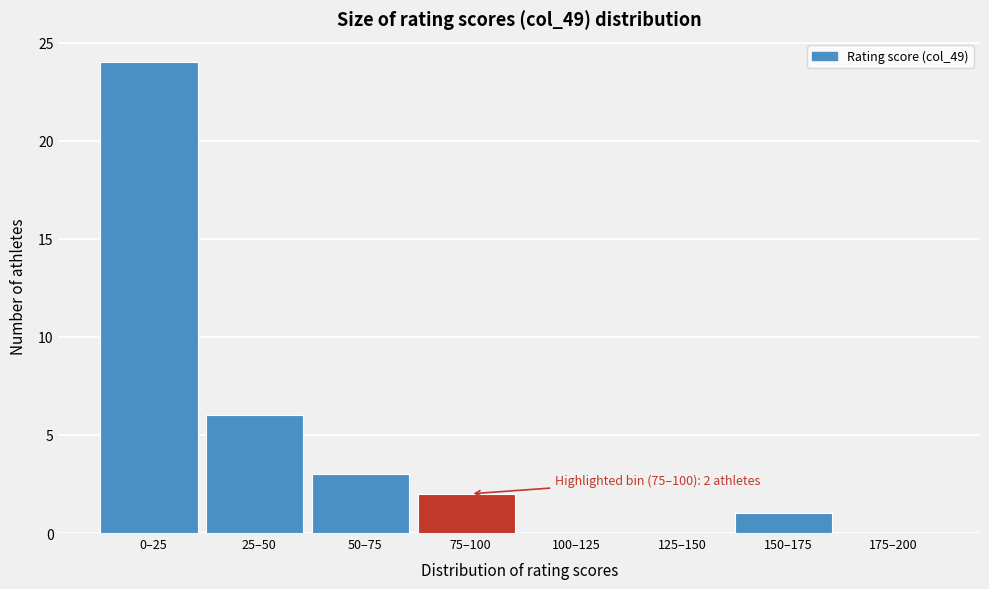

Reading left to right, extract all data points from this chart.

0–25=24	25–50=6	50–75=3	75–100=2	100–125=0	125–150=0	150–175=1	175–200=0